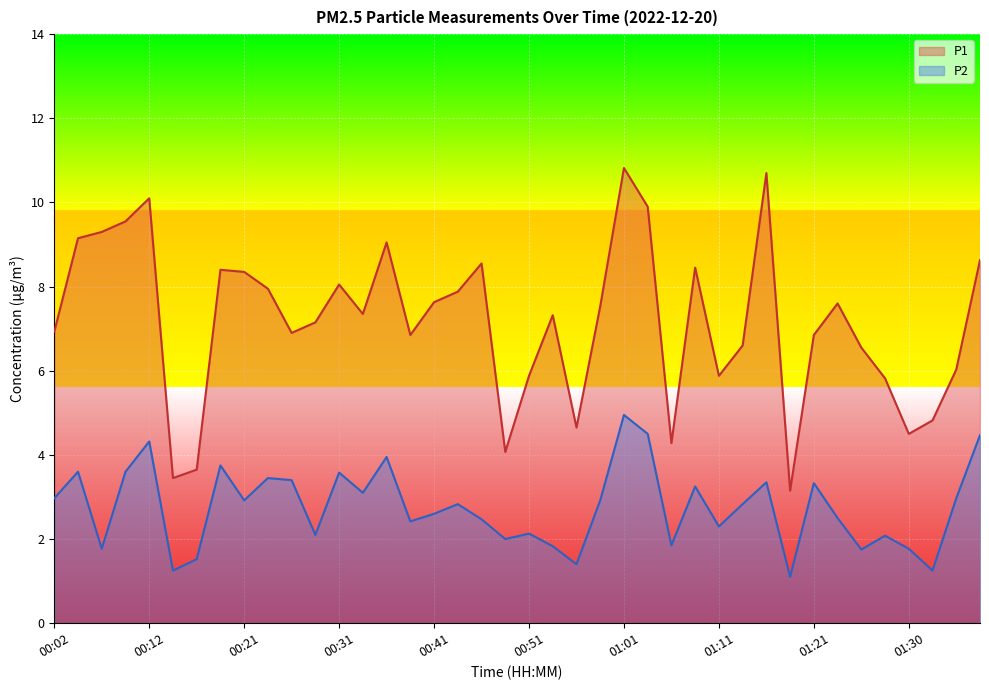

What is the label of the 39th point from the right?

00:04